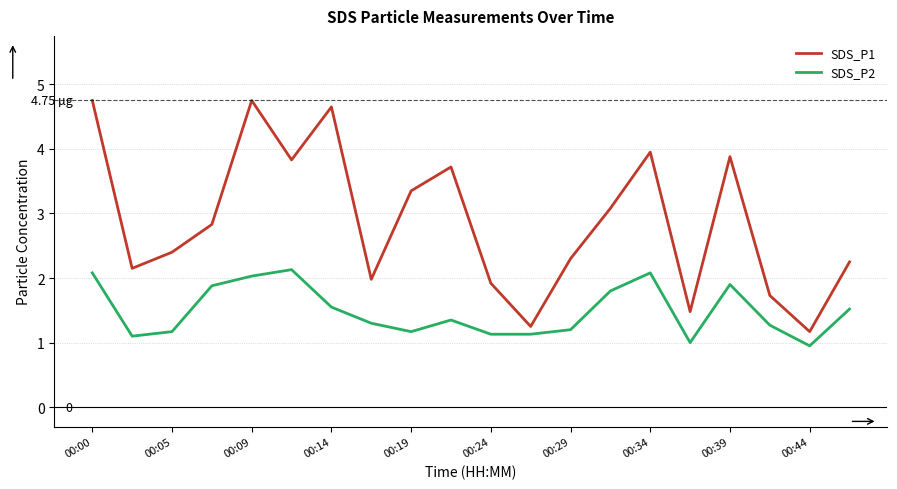

What is the difference between the maximum and minimum values in the SDS_P1 series?

3.6